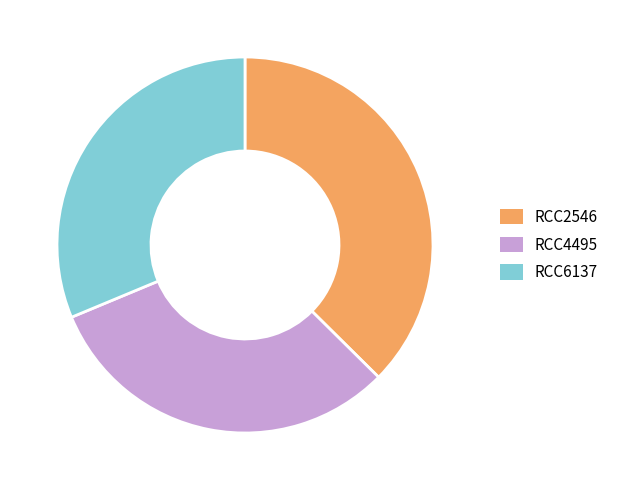

Do RCC6137 and RCC4495 together represent more than half of the pie?

Yes